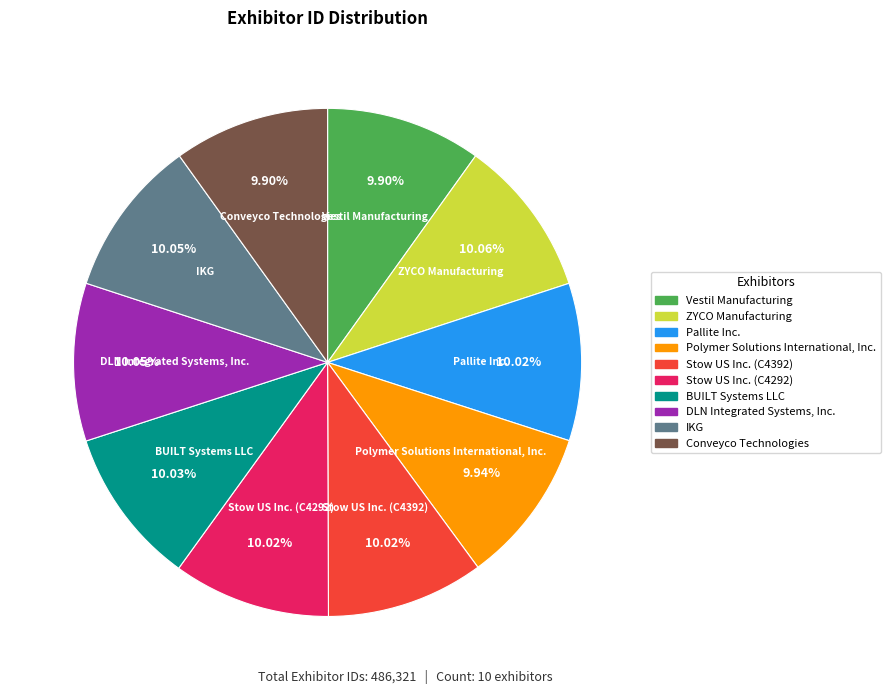

What portion of the pie excludes Pallite Inc.?

90.0%